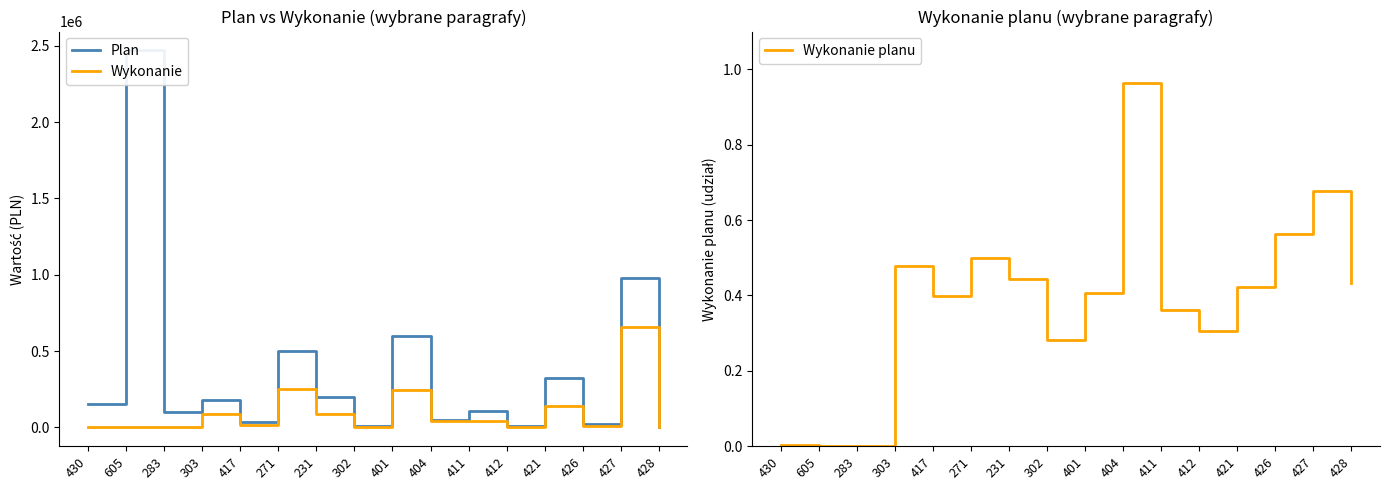

What are all the series names shown in the legend?

Plan, Wykonanie, Wykonanie planu